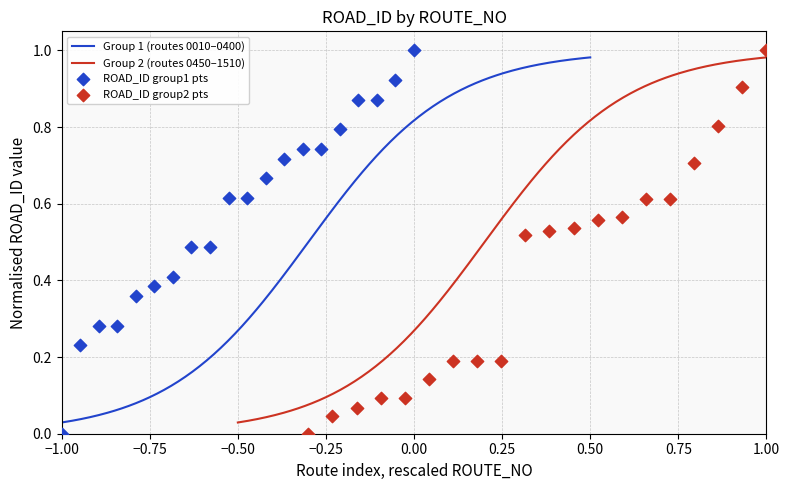

Which series has the largest total across all categories?

ROAD_ID_group1